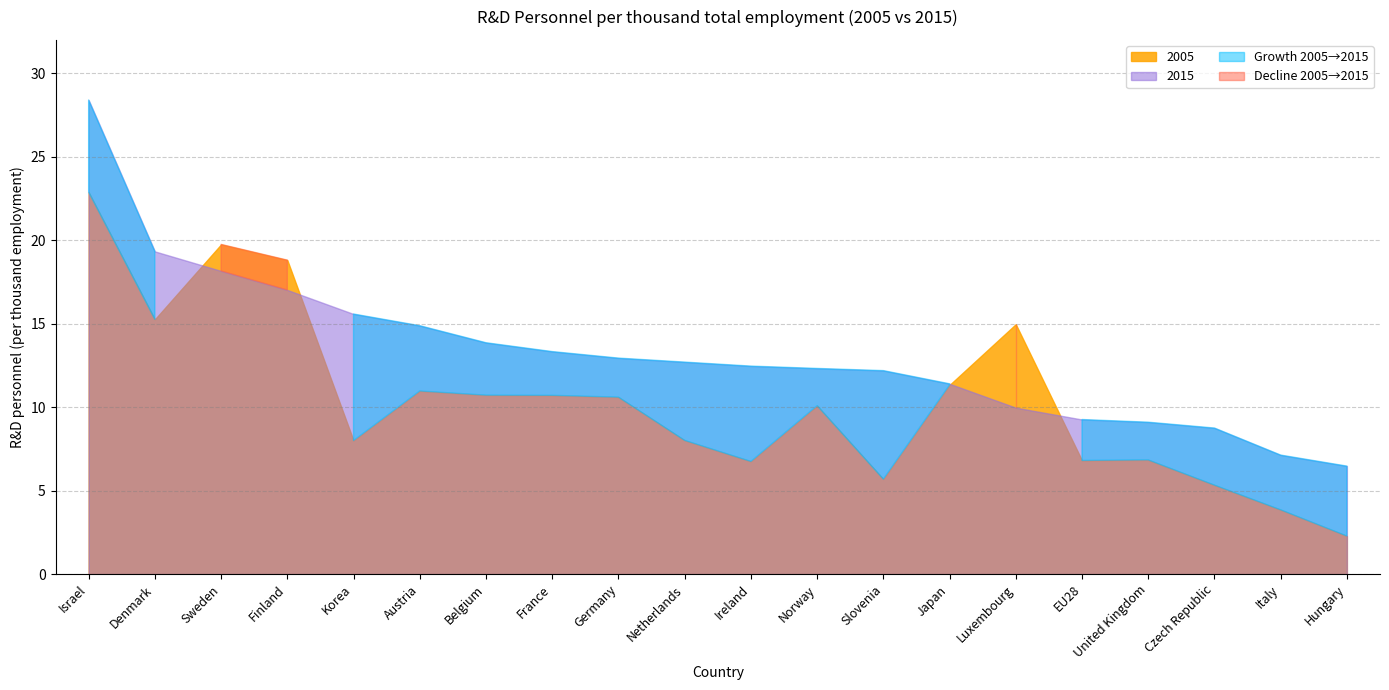

How many times do 2005 and 2015 cross each other?

4